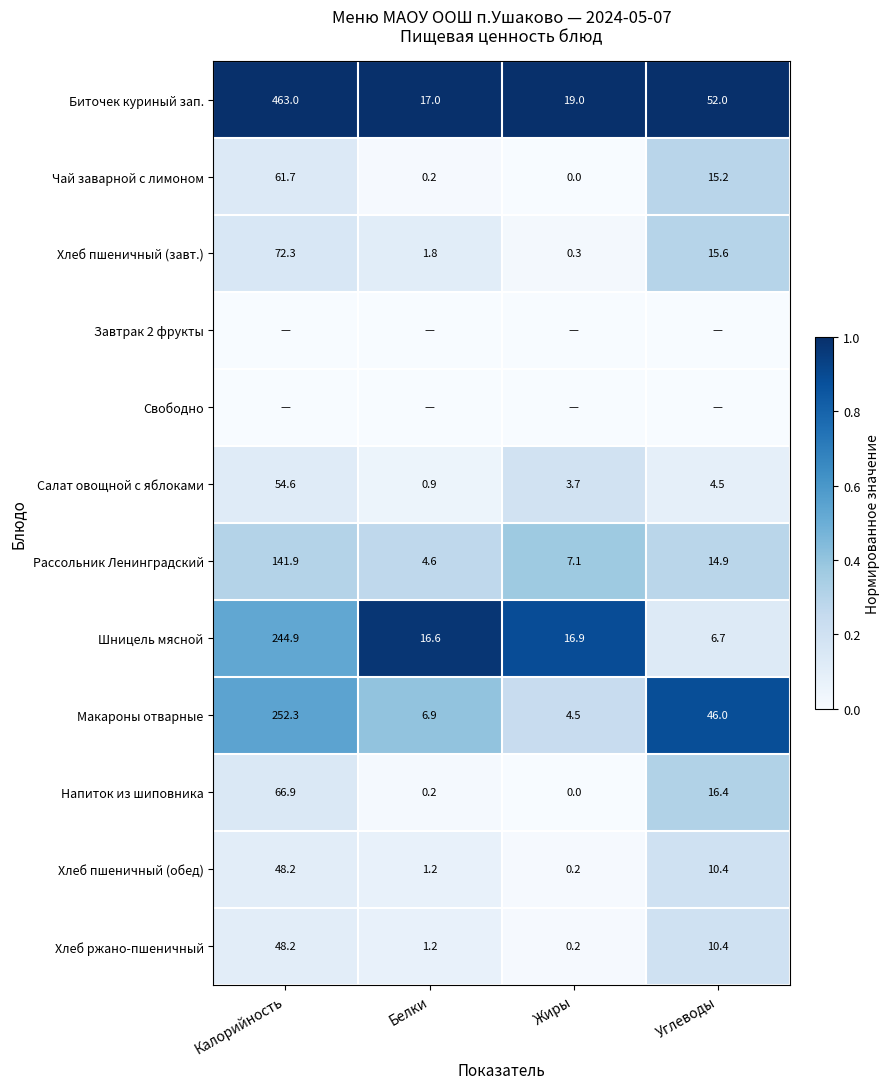

True or false: Хлеб ржано-пшеничный has a value of 0.2 at Жиры.

True